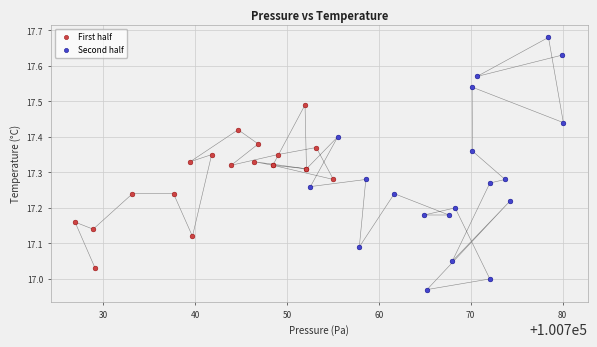

What are all the series names shown in the legend?

First half, Second half